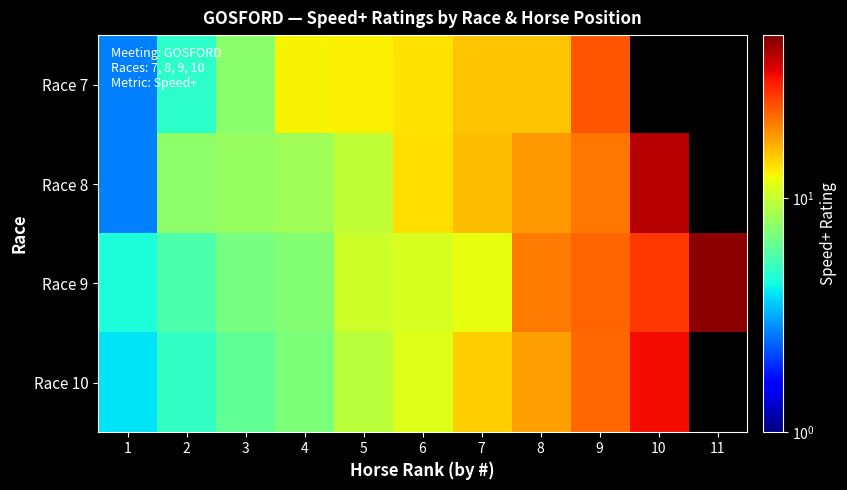

At which label is Race 9 closest to 26?

10